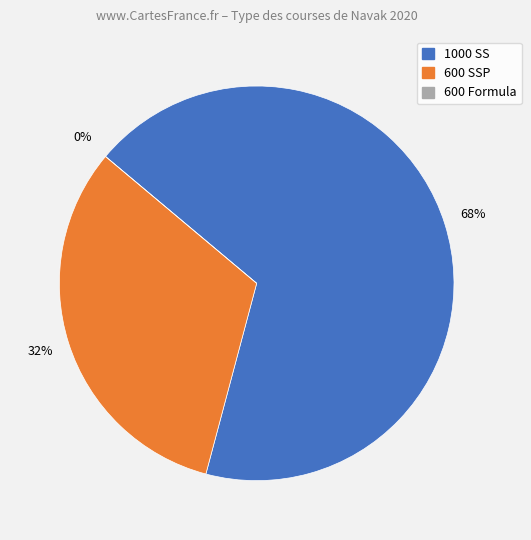

Do 600 Formula and 600 SSP together represent more than half of the pie?

No